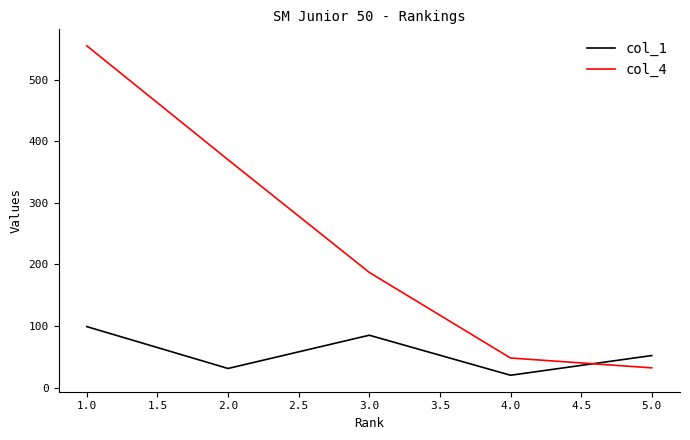

At which category is the sum across all series the highest?

1.0